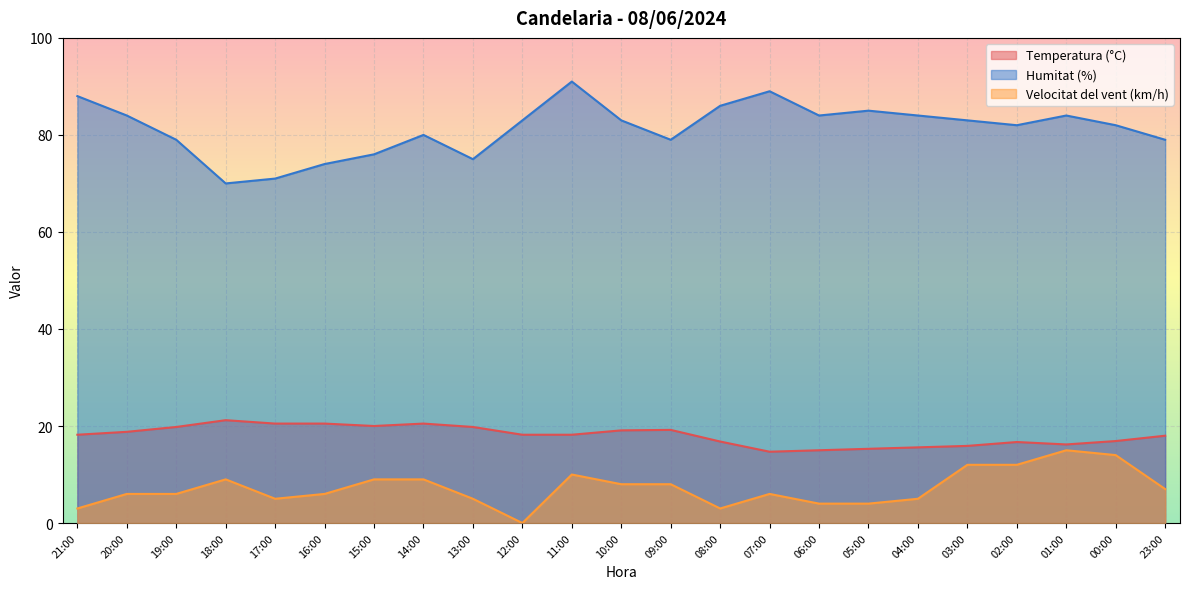

How many interior local valleys does the Temperatura (°C) series have?

3